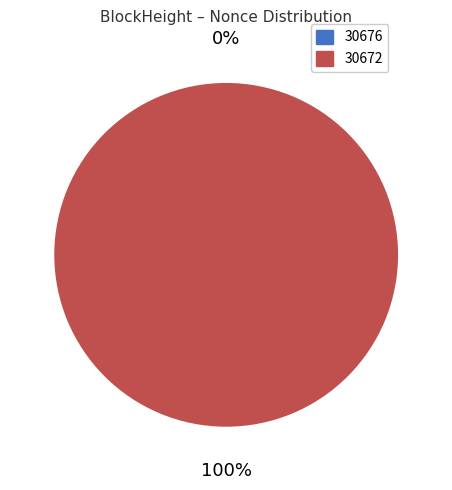

The 30676 slice represents 0% of the pie. True or false?

True